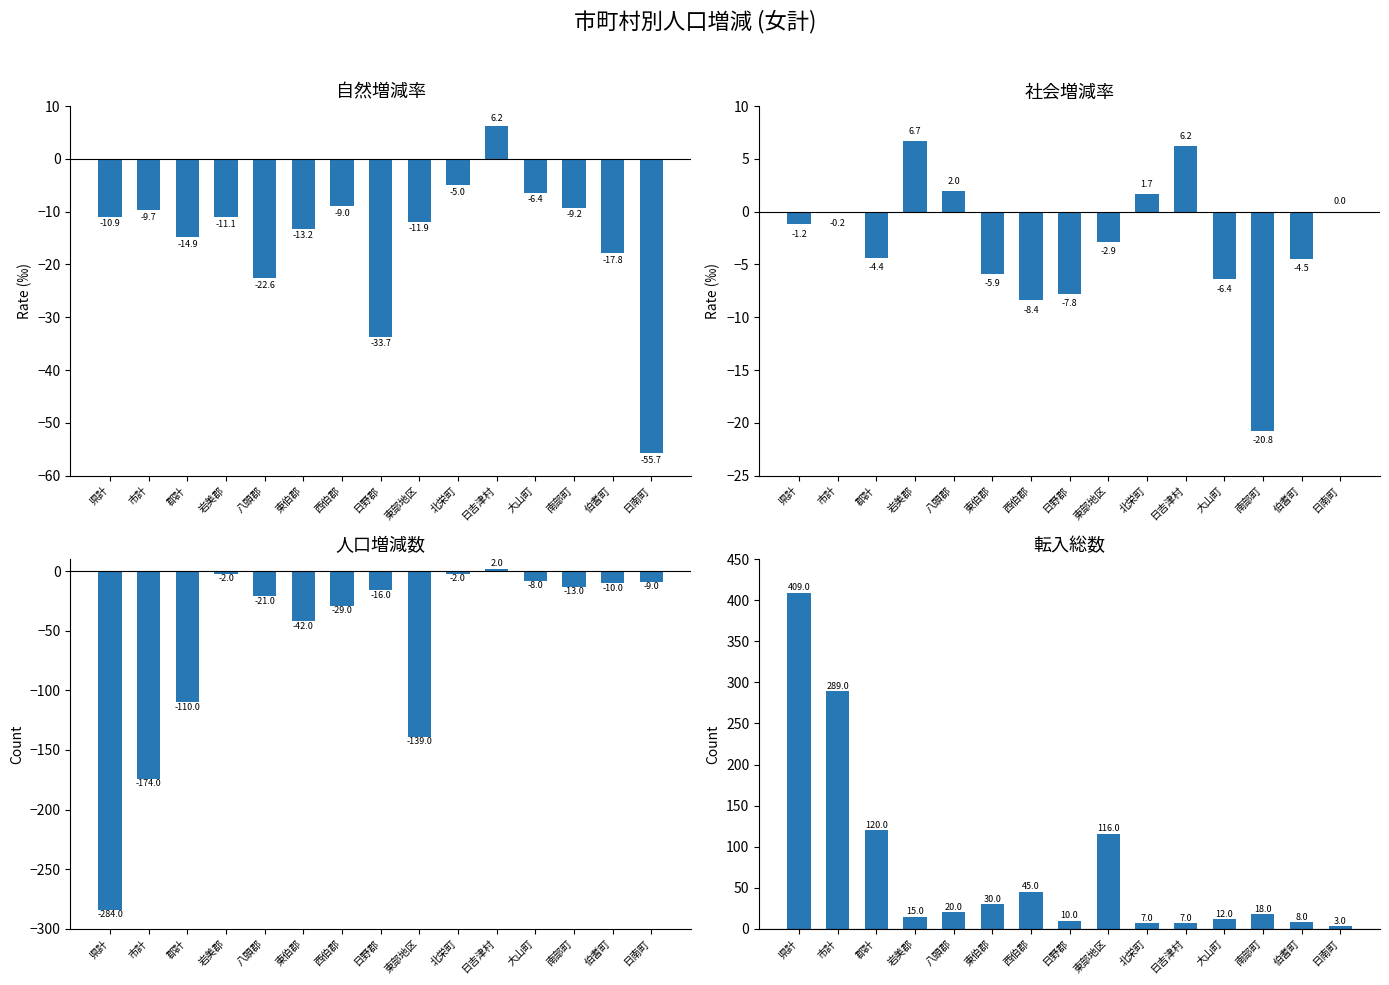

At which category is the sum across all series the highest?

県計